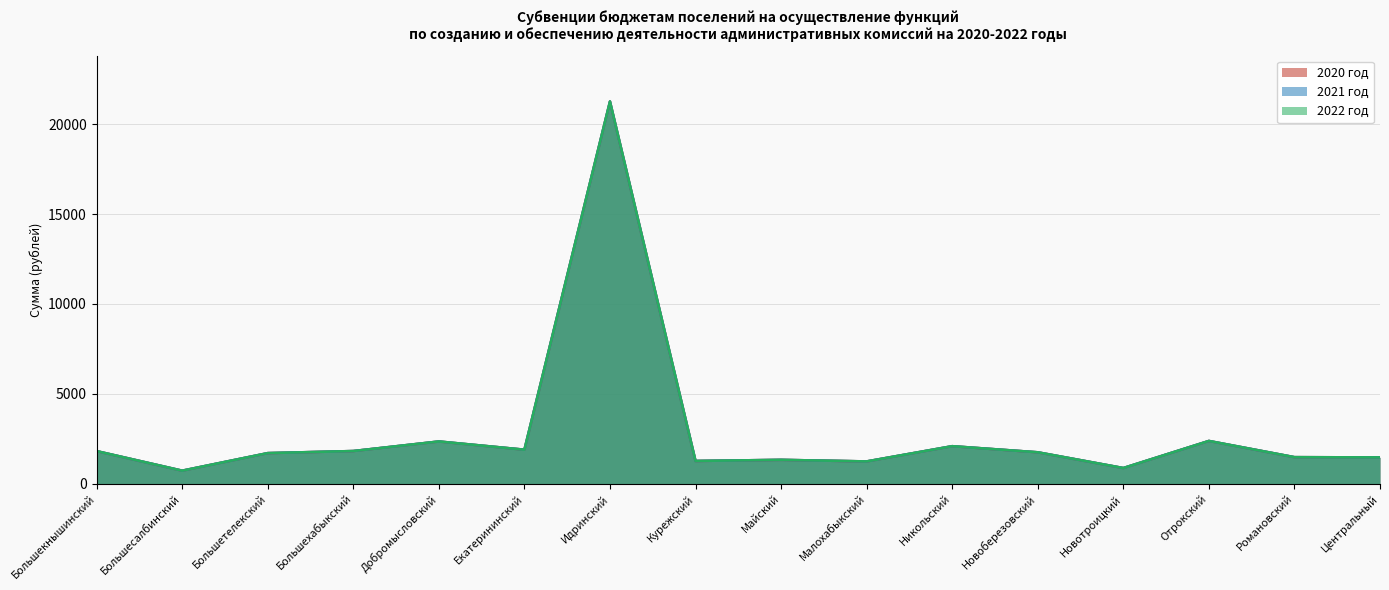

How many data points in 2022 год are less than 1746?

8